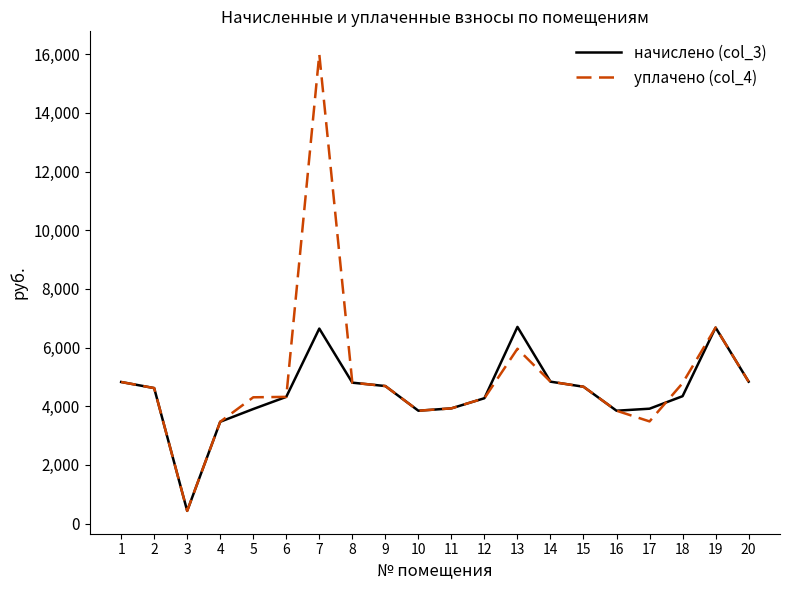

Which series has the largest total across all categories?

уплачено (col_4)